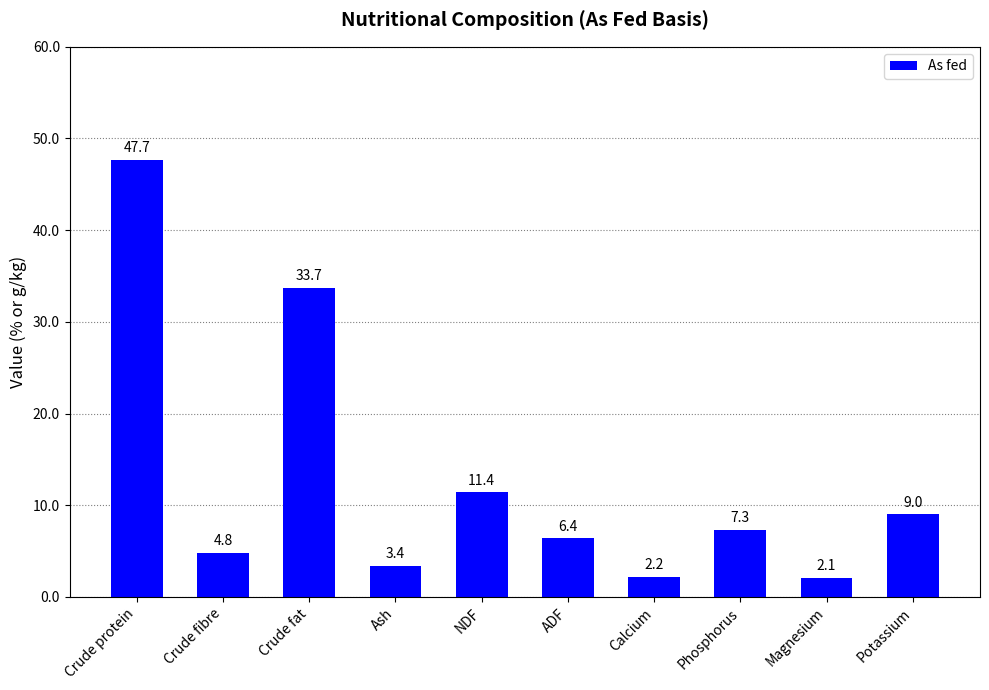

Which category has the highest value across all series?

Crude protein